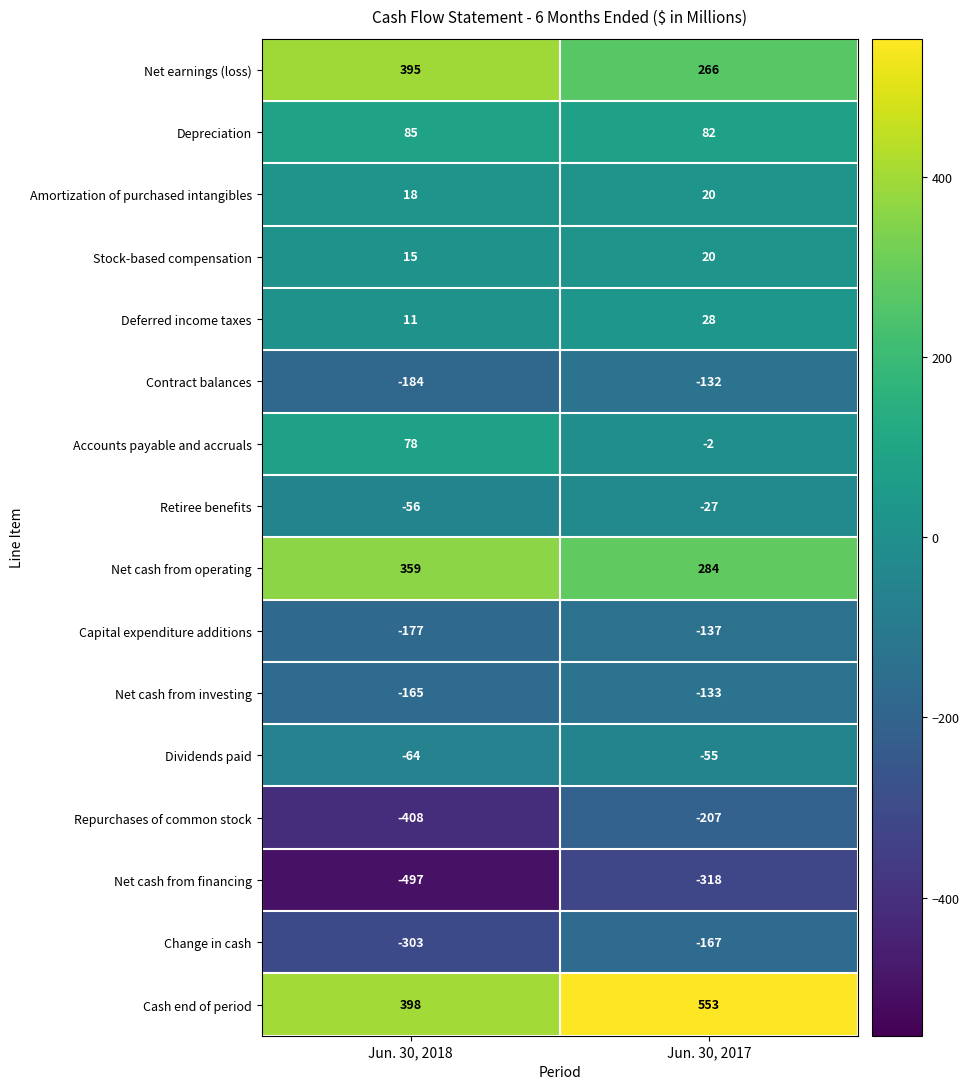

List the labels in order of Depreciation value, largest first.

Jun. 30, 2018, Jun. 30, 2017